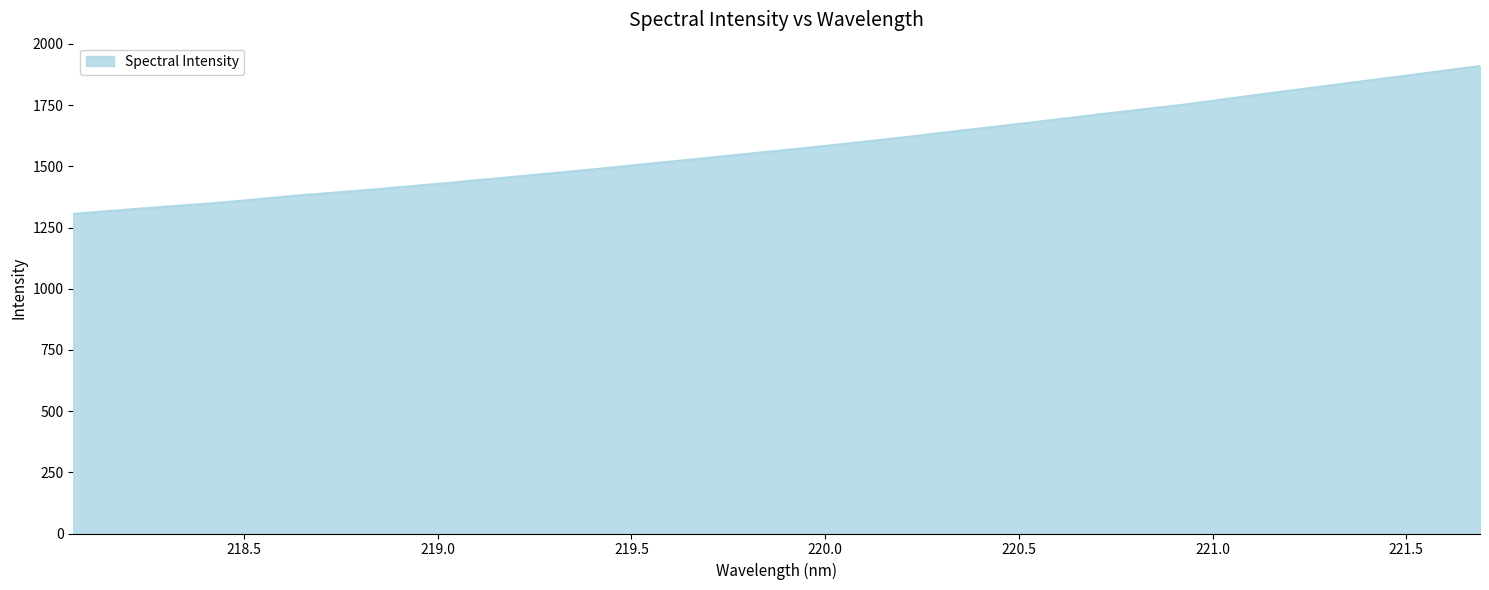

Reading left to right, list all the values displayed in this chart.

1305.7	1329.6	1352.1	1379.9	1404.1	1430.7	1458.7	1487.1	1517.4	1547.8	1578.8	1611.1	1646.5	1681.4	1717.5	1752.1	1792.5	1831.6	1870.6	1909.8